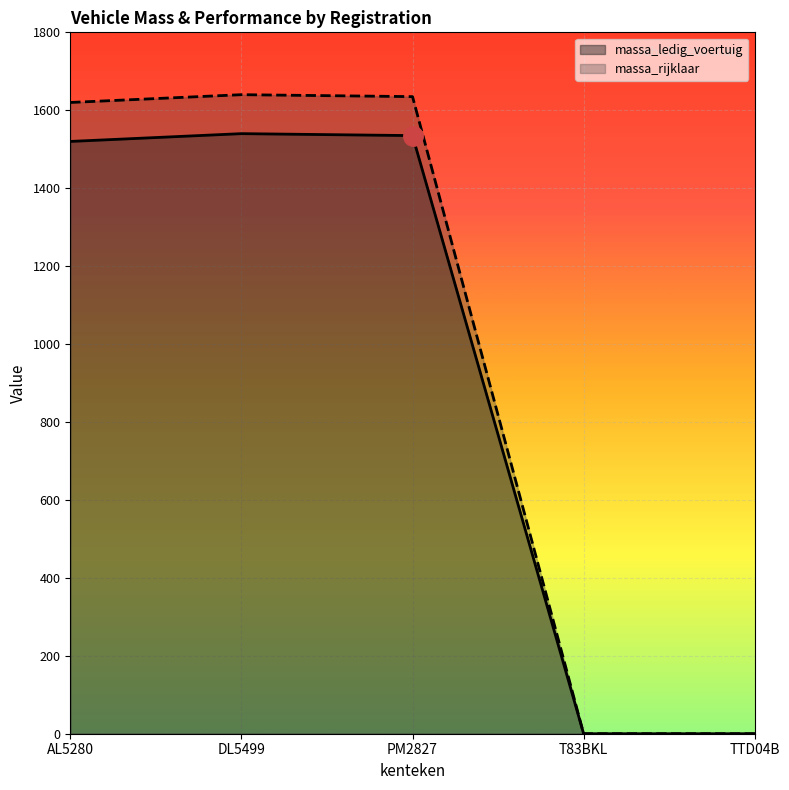

What is the total value across all series at PM2827?

3170